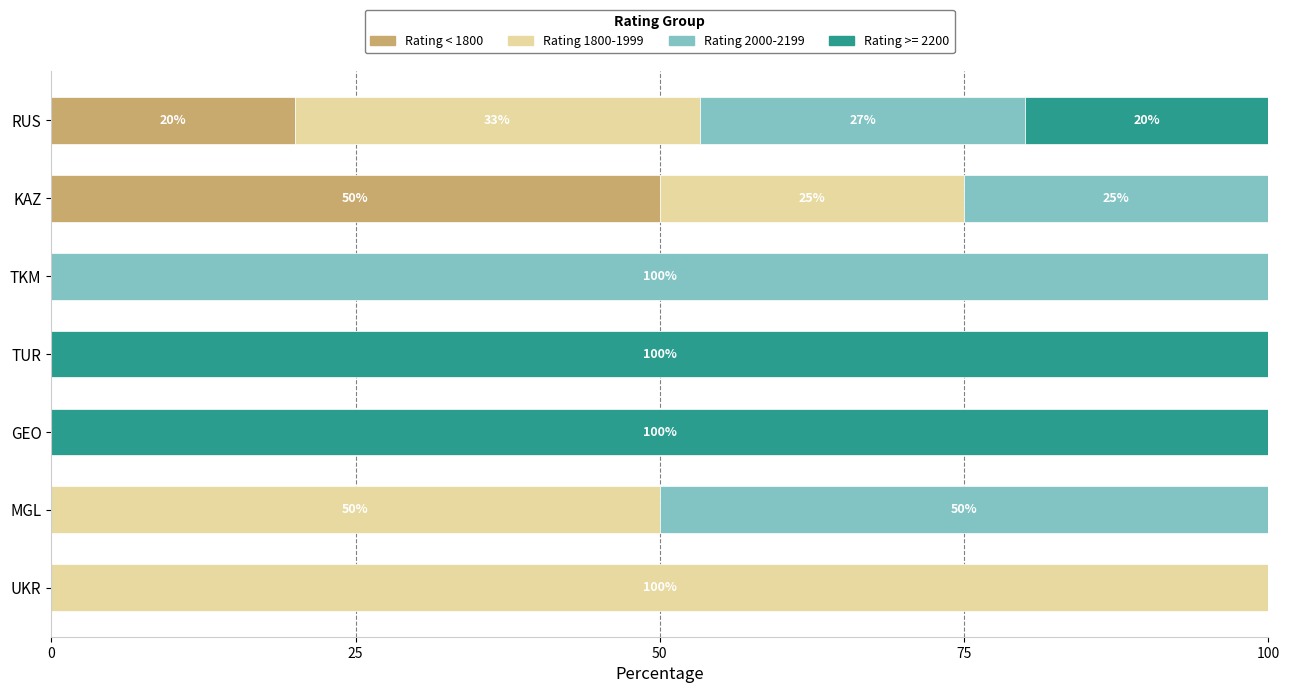

What is the total value across all series at KAZ?

100.0